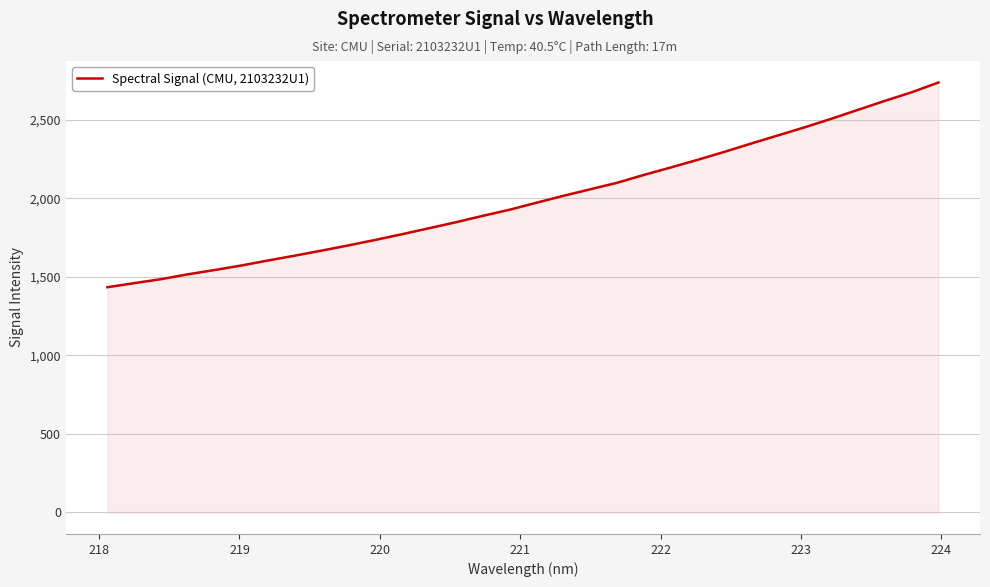

What is the greatest value displayed?

2738.8